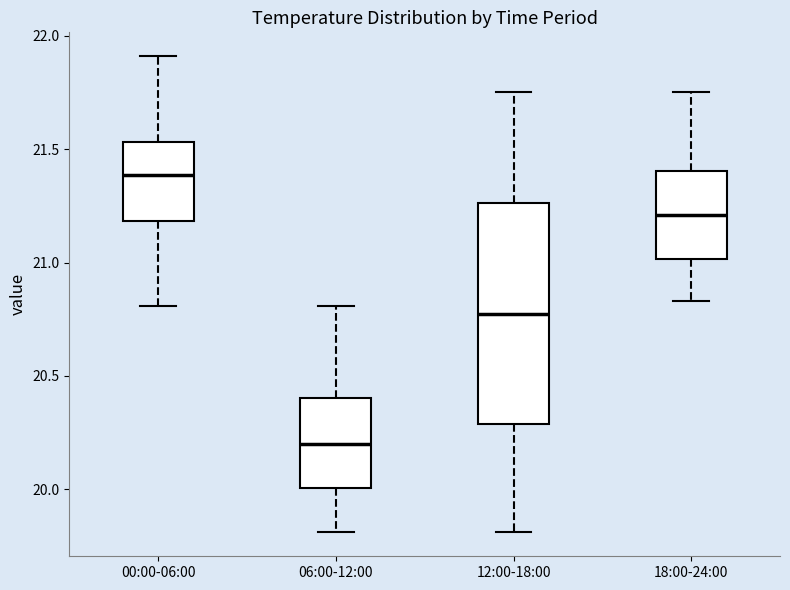

Reading left to right, transcribe this box plot: for each box, give where its median line is, the range the box spans, and where its two whiskers end, as read against the y-axis. The values are not printed on the chart, so give them approximately, as read against the axis.

00:00-06:00: median 21.40, box 21.20 to 21.55, whiskers 20.80 to 21.90
06:00-12:00: median 20.20, box 20.00 to 20.40, whiskers 19.80 to 20.80
12:00-18:00: median 20.80, box 20.30 to 21.25, whiskers 19.80 to 21.75
18:00-24:00: median 21.20, box 21.00 to 21.40, whiskers 20.85 to 21.75